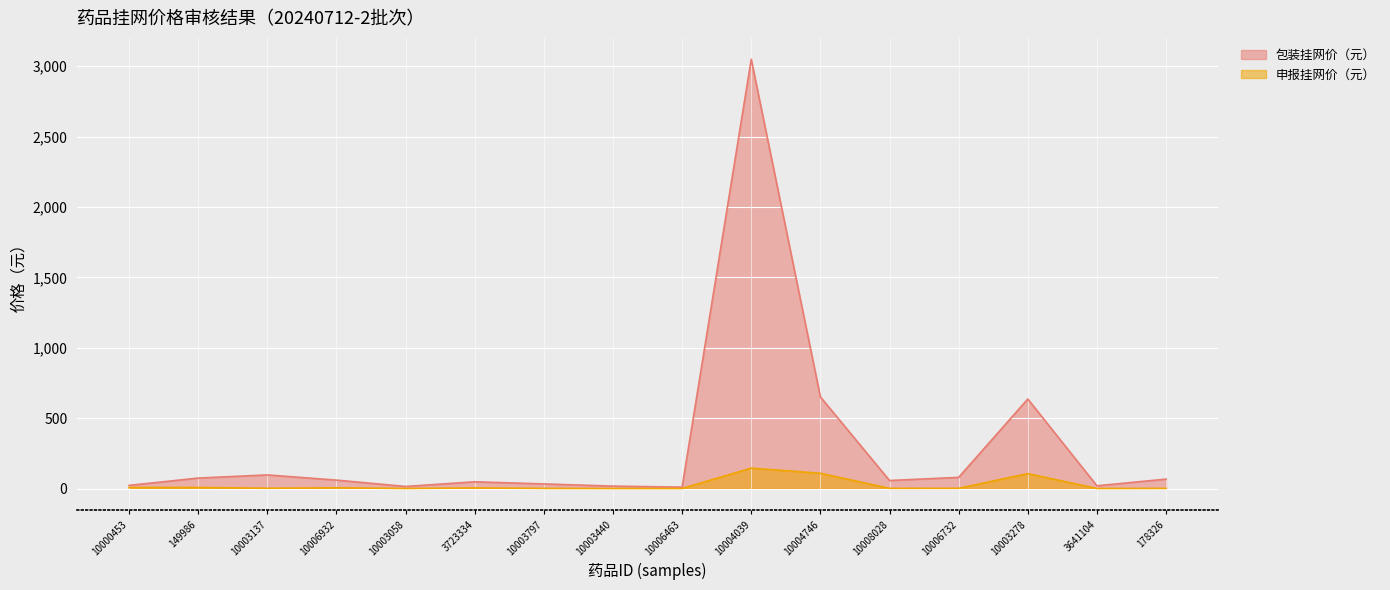

What is the value of the 申报挂网价（元） point at the 11th from the left?

108.5